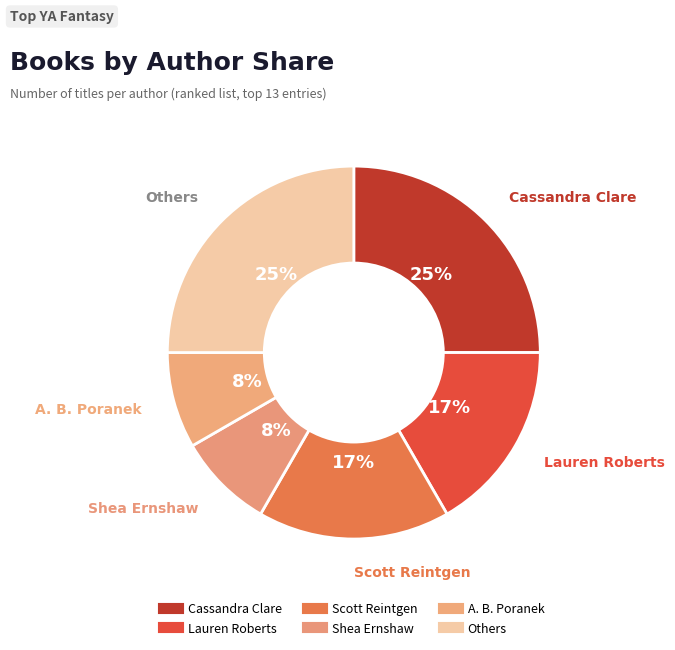

How many segments does this pie chart have?

6